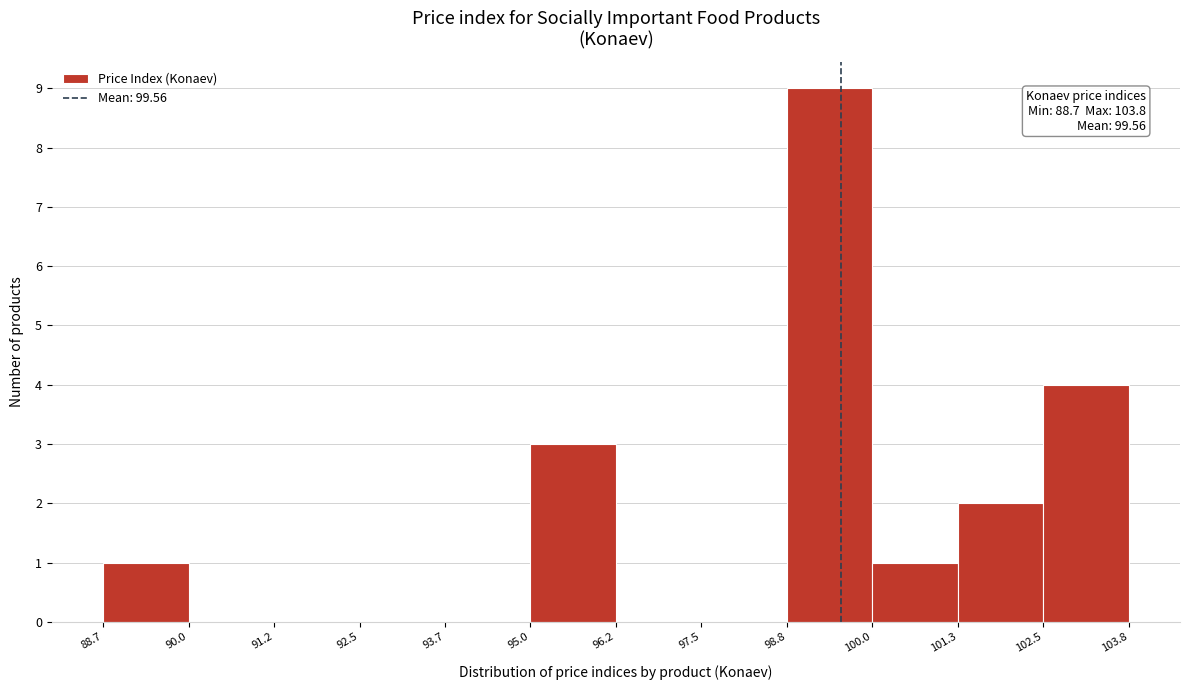

Which range on the x-axis has the tallest bar?

98.8 to 100.0